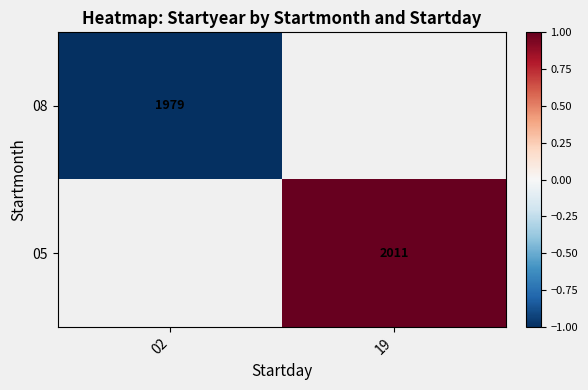

Which has a higher value, 02 or 19?

19